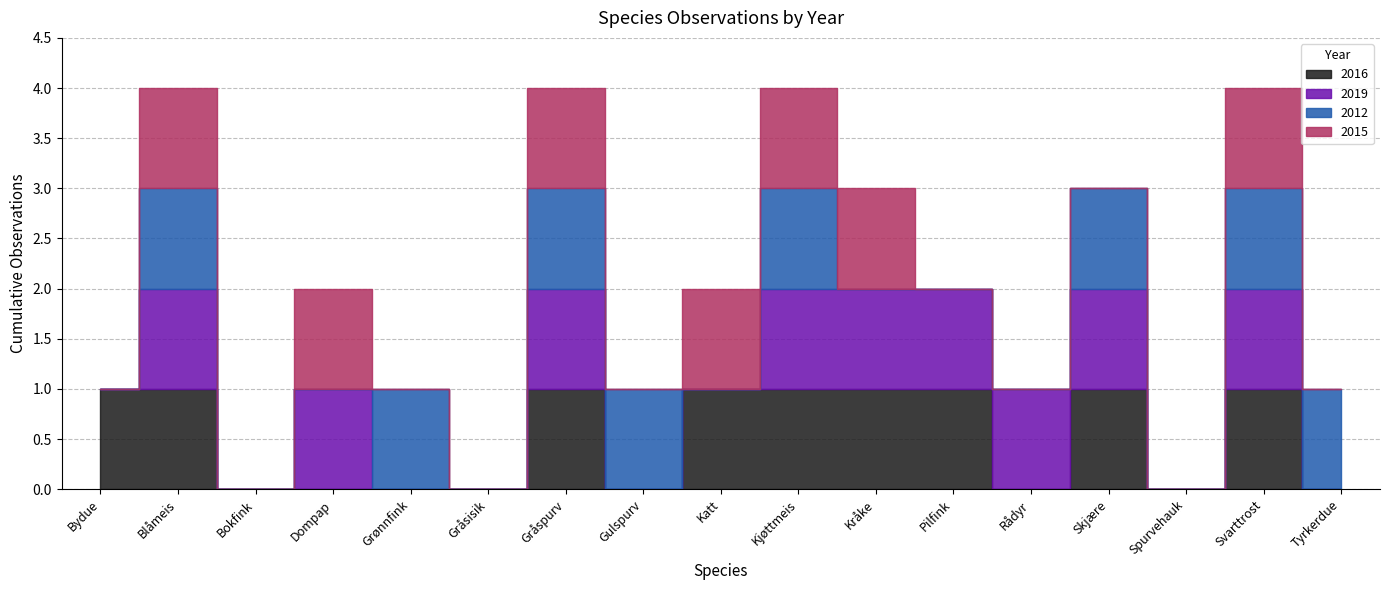

At which category is the sum across all series the highest?

Blåmeis